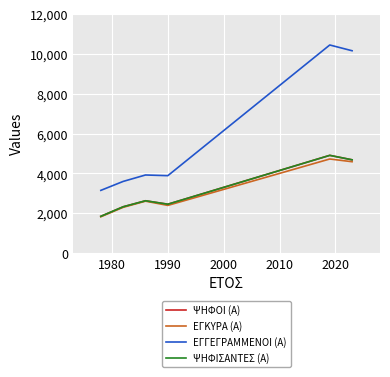

Reading left to right, what are all the values shown in this chart?

ΨΗΦΟΙ (Α): 1842	2322	2624	2451	4907	4683
ΕΓΚΥΡΑ (Α): 1821	2295	2604	2391	4724	4587
ΕΓΓΕΓΡΑΜΜΕΝΟΙ (Α): 3147	3597	3920	3886	10455	10166
ΨΗΦΙΣΑΝΤΕΣ (Α): 1842	2322	2624	2451	4907	4683